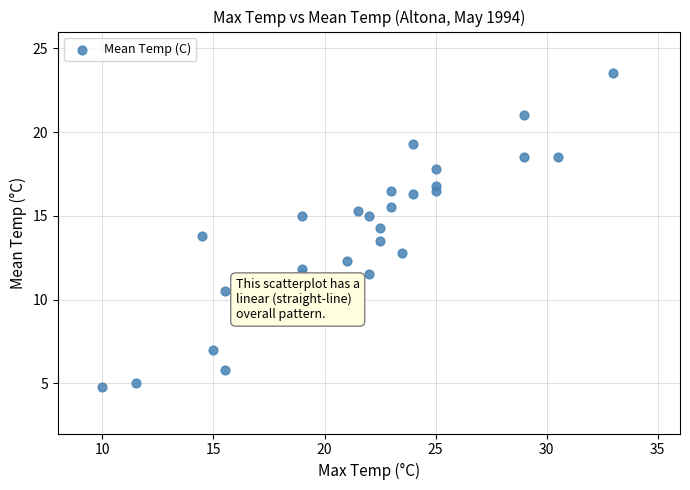

What is the range of X values (max minus min)?

23.0